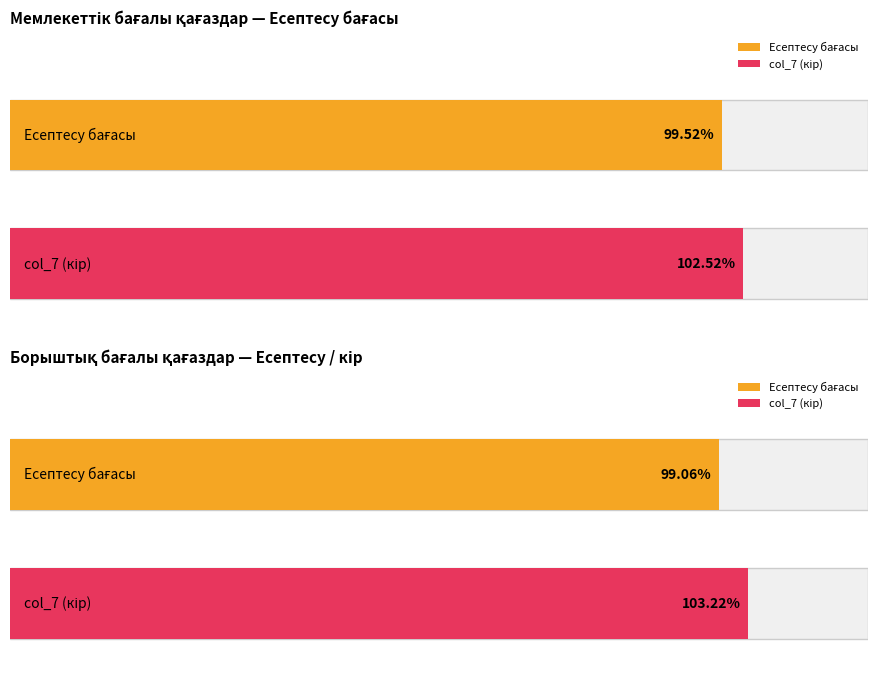

Are the bars horizontal?

Yes